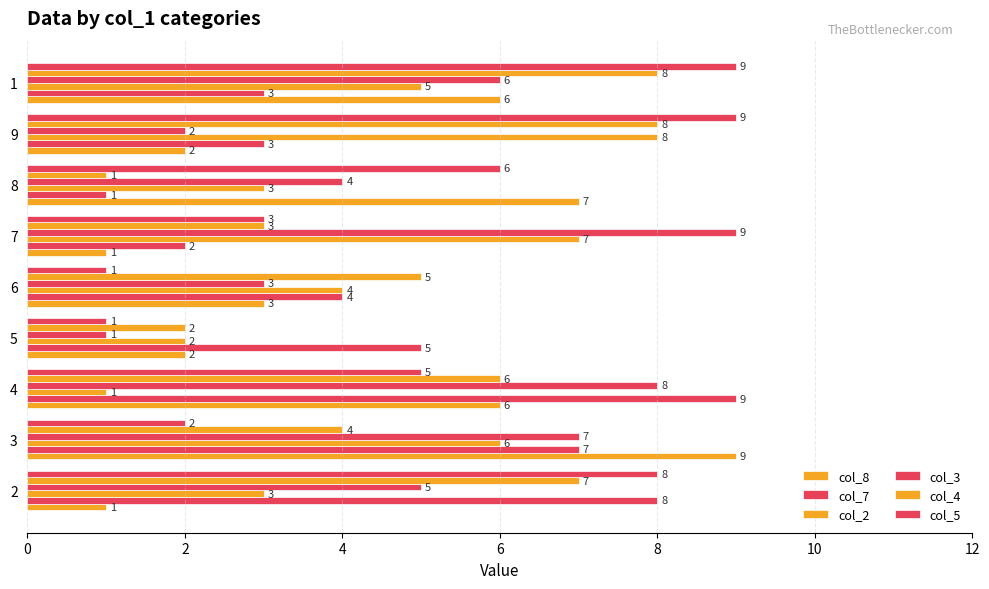

How many categories are shown in the chart?

9